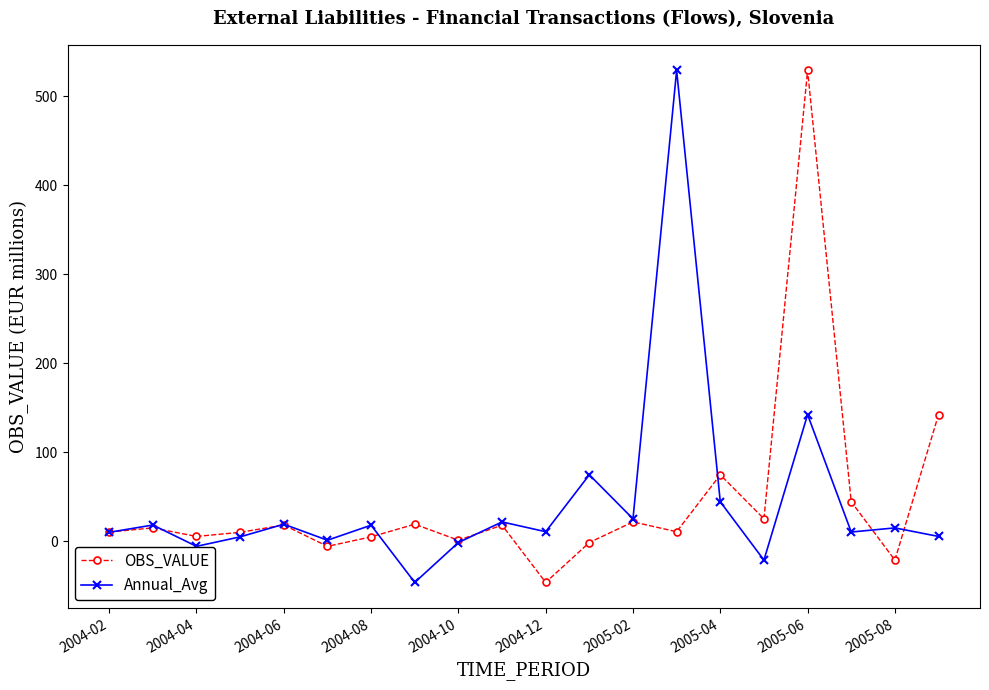

What is the smallest value displayed?

-46.5